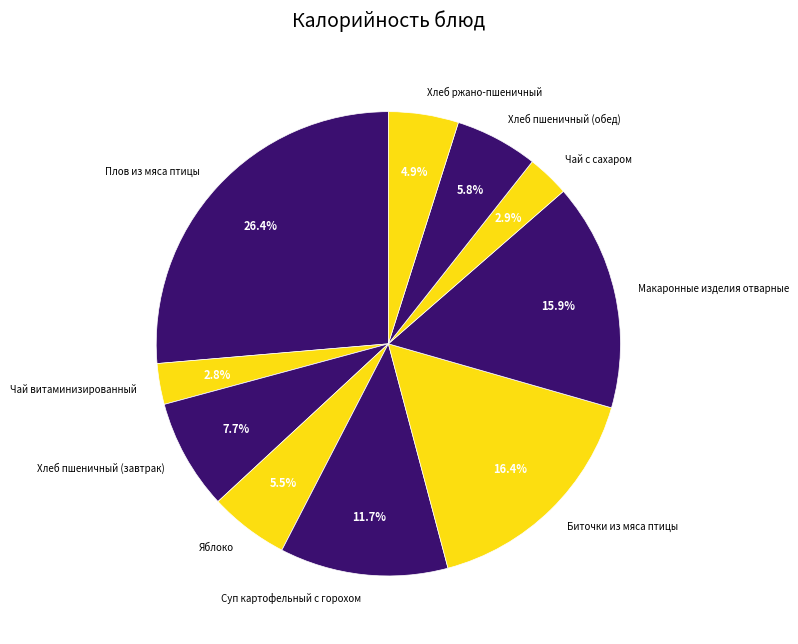

What is the largest slice in the pie chart?

Плов из мяса птицы